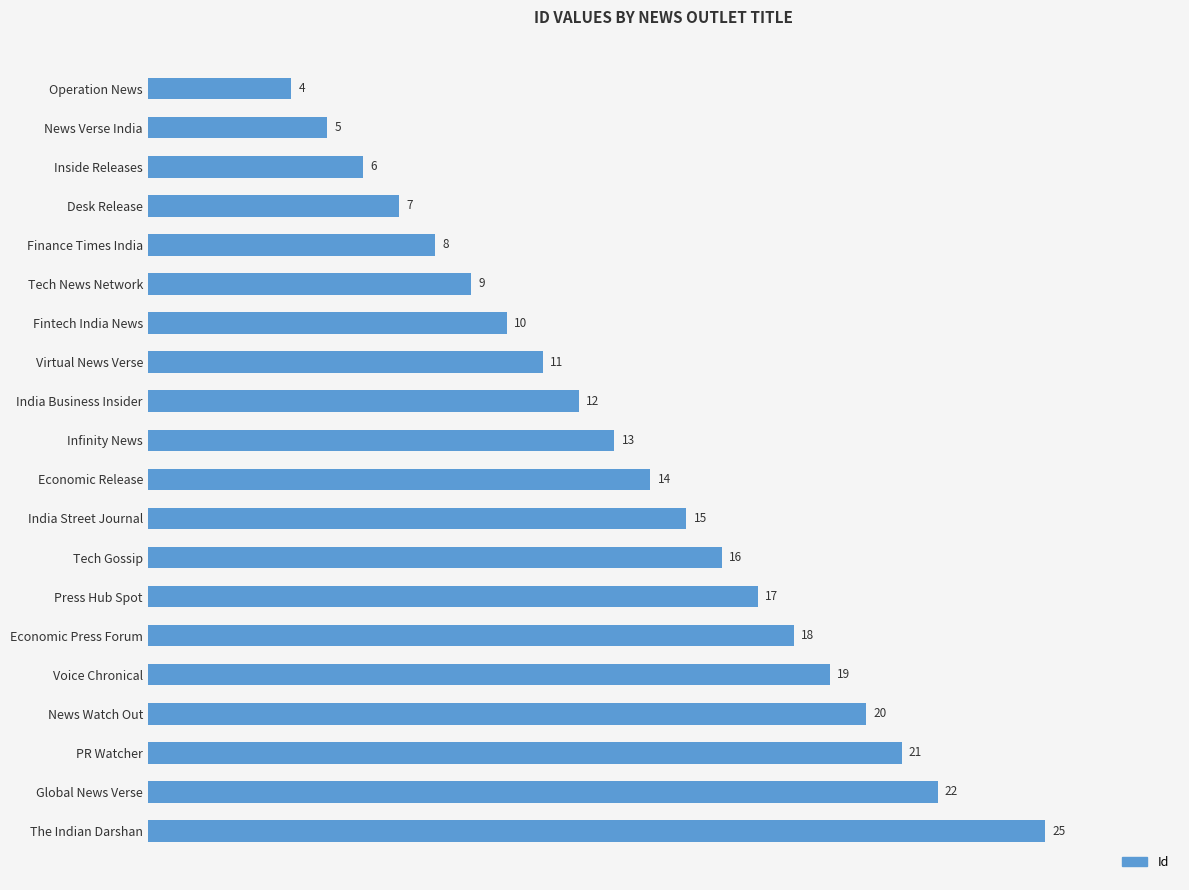

What is the greatest value displayed?

25